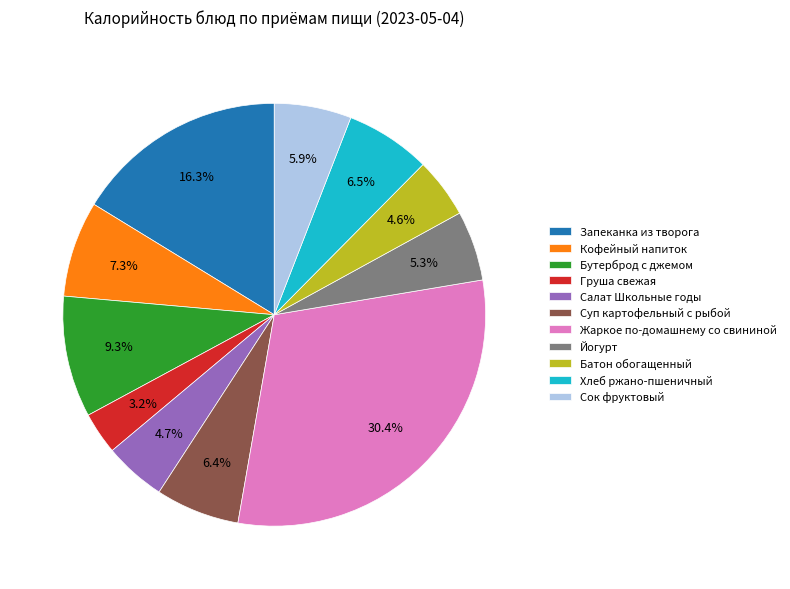

To the nearest percent, what is the average slice percentage?

9%